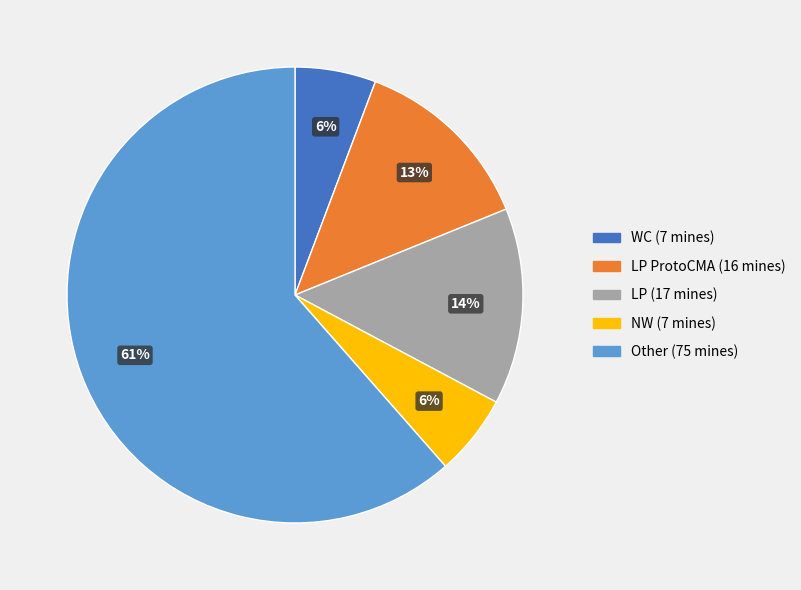

How many slices are in this pie chart?

5